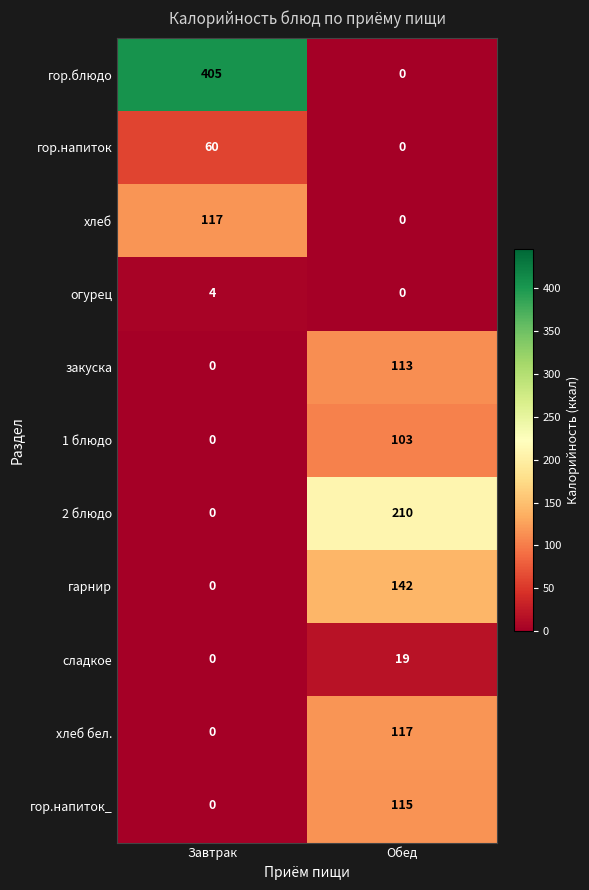

Which series changed the most between Завтрак and Обед?

гор.блюдо